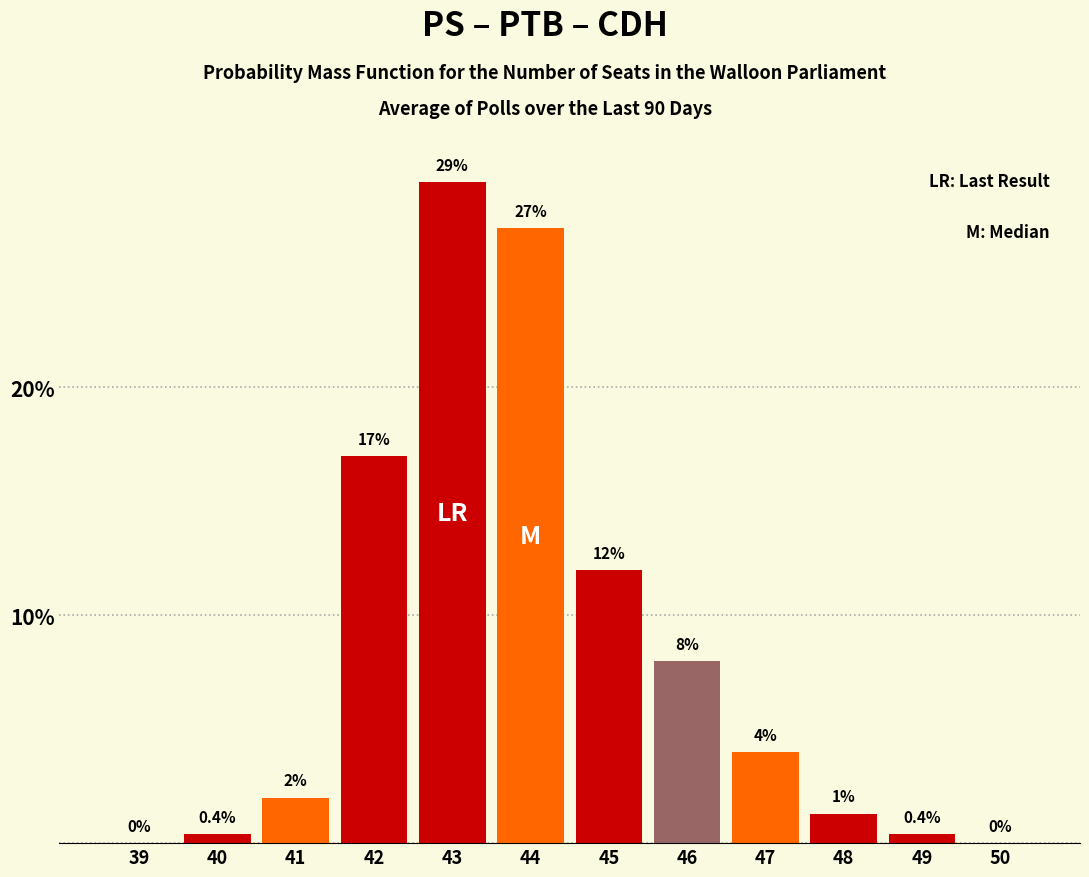

Reading left to right, what are all the values shown in this chart?

39=0.0	40=0.4	41=2.0	42=17.0	43=29.0	44=27.0	45=12.0	46=8.0	47=4.0	48=1.3	49=0.4	50=0.0